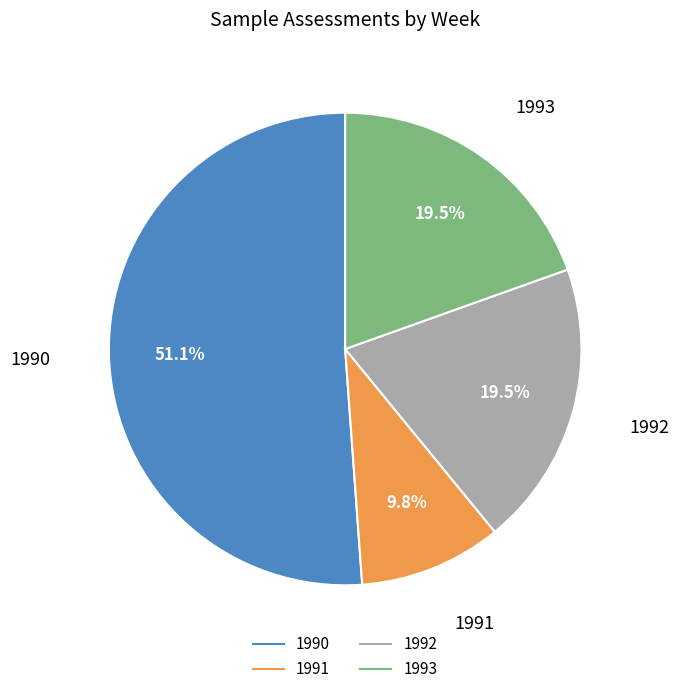

Is there any slice that represents more than half of the pie?

Yes